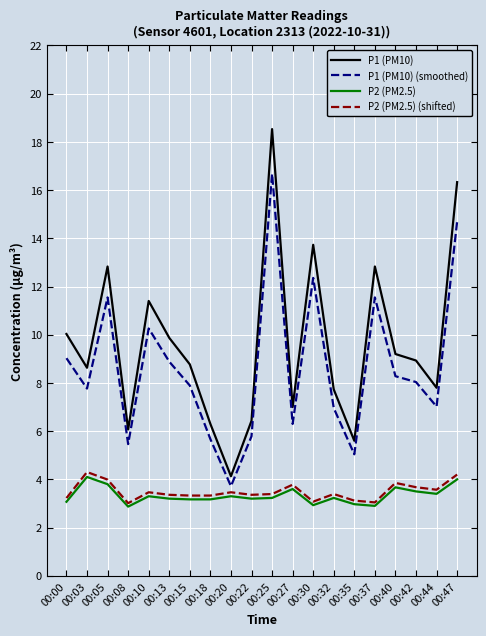

True or false: P2 (PM2.5) and P1 (PM10) intersect in this chart.

False